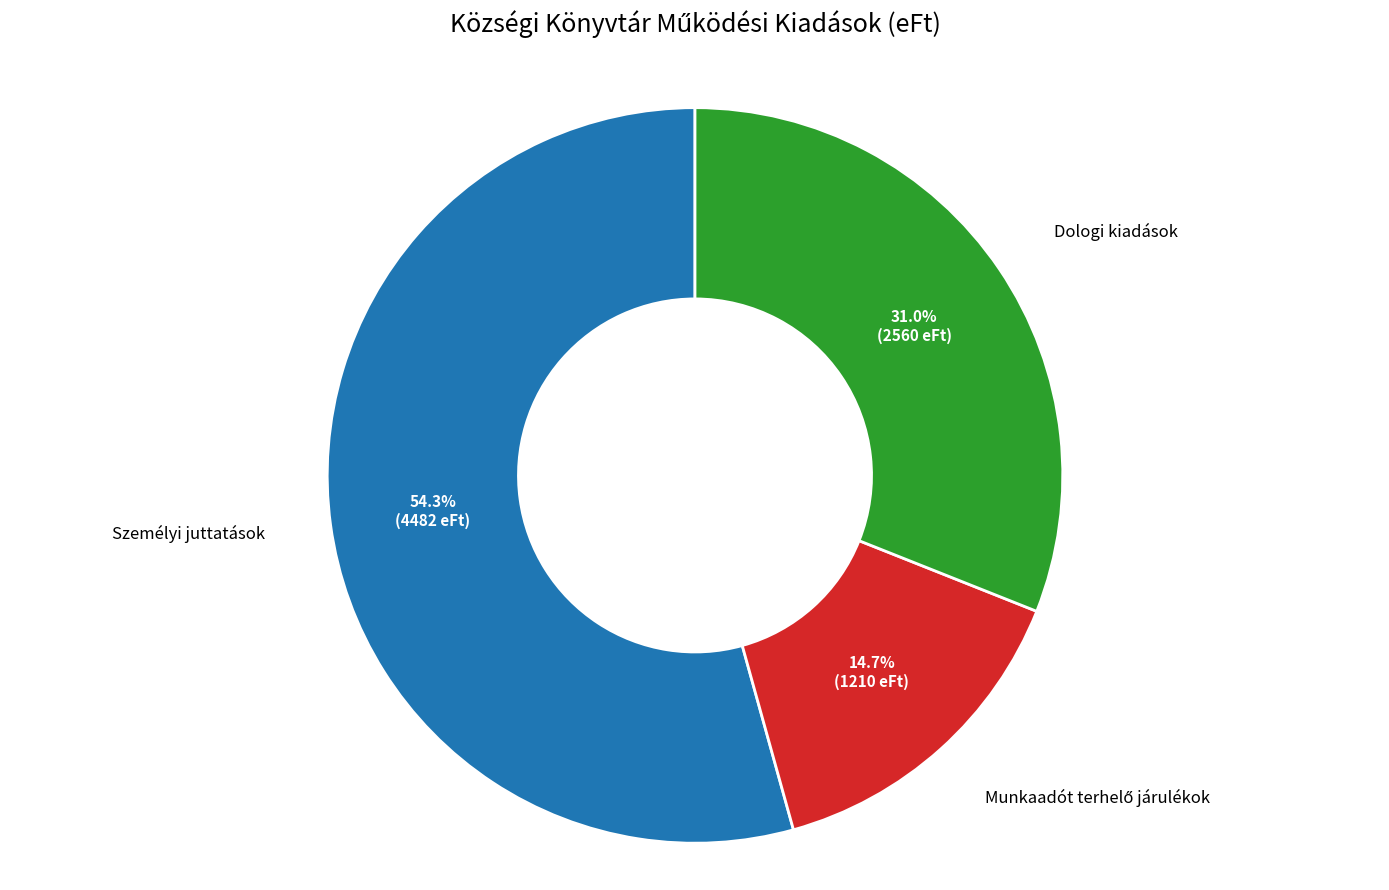

How many slices are in this pie chart?

3